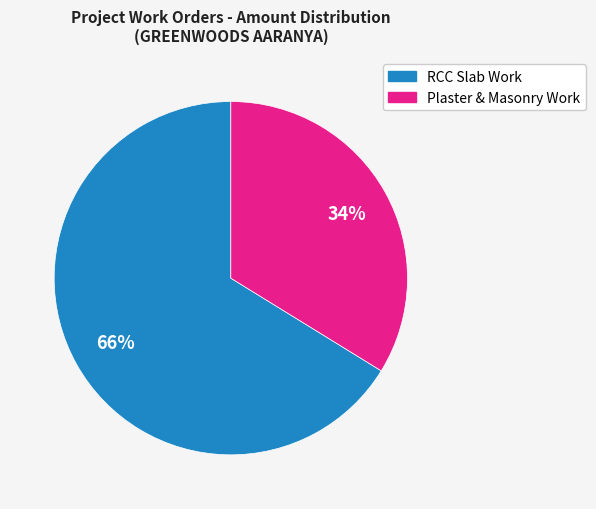

Which has a higher value, RCC Slab Work or Plaster & Masonry Work?

RCC Slab Work